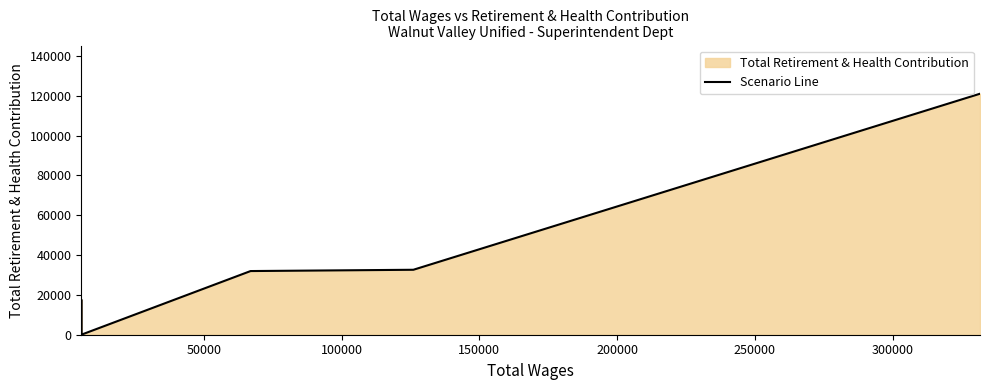

What is the value of the 6th point from the left?

31989